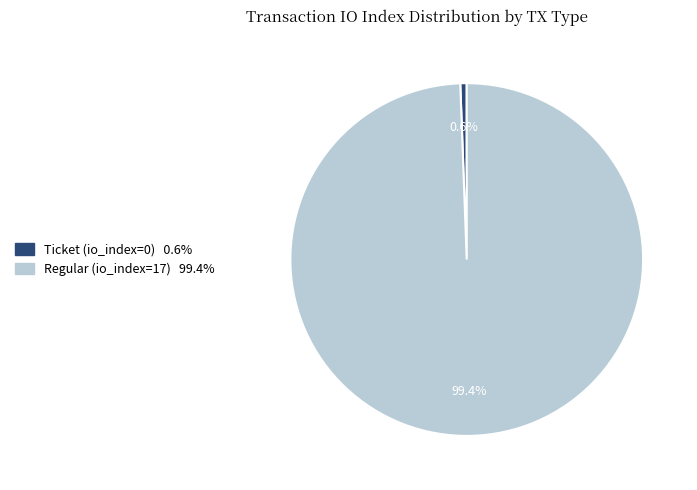

Which category has the smallest portion of the pie?

Ticket